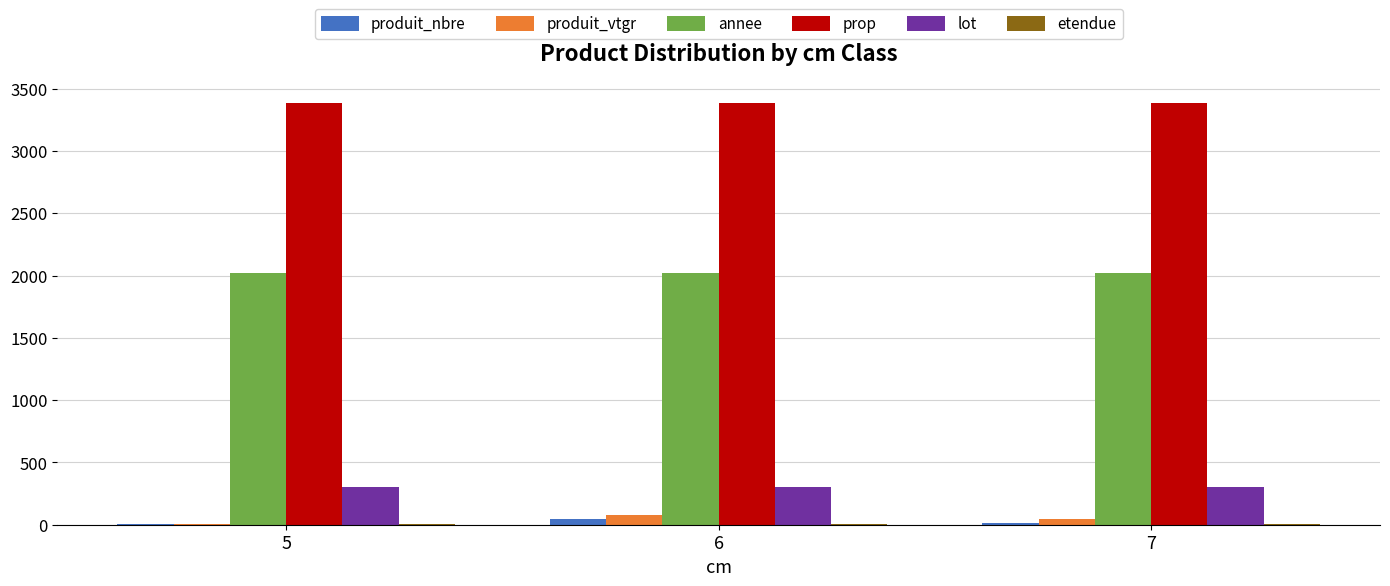

The value of lot at 7 is 182.9. True or false?

False